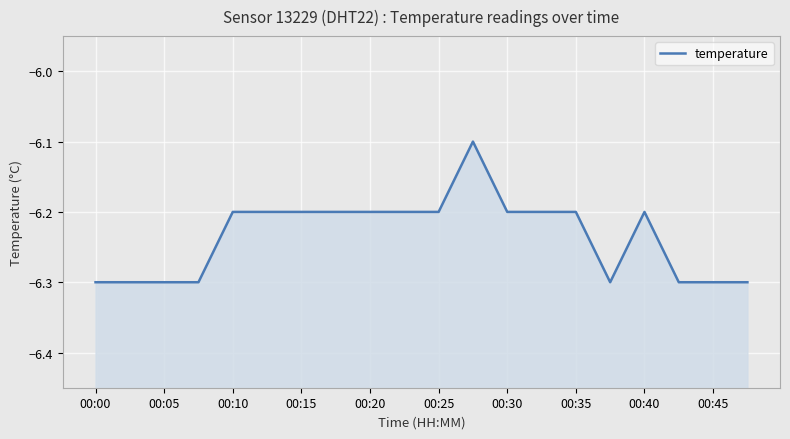

What is the change in value from 11 to 17?

-0.2